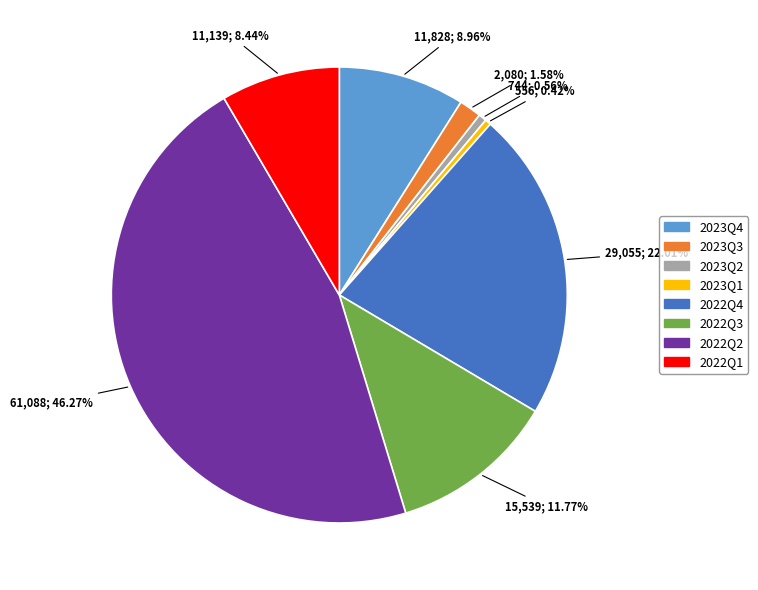

To the nearest percent, what is the difference between the largest and smallest slice percentages?

46%